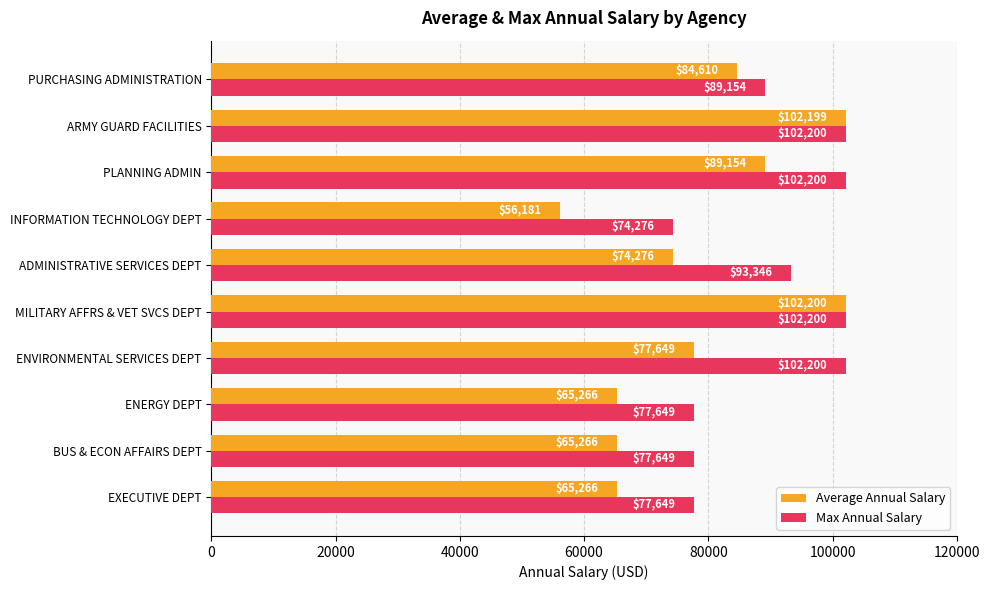

Where is Average Annual Salary nearest to the value 79190?

ENVIRONMENTAL SERVICES DEPT